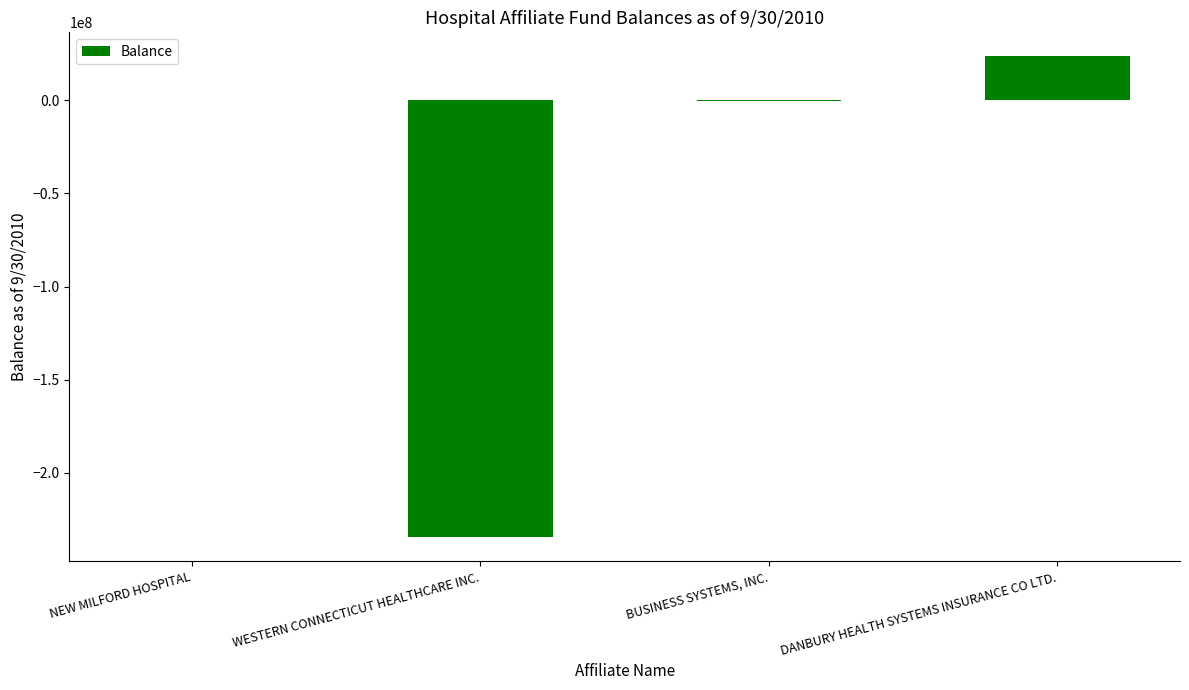

The value at NEW MILFORD HOSPITAL is 0. True or false?

True